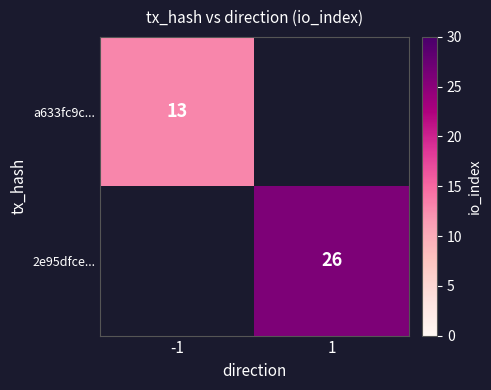

What is the minimum value shown in the chart?

13.0